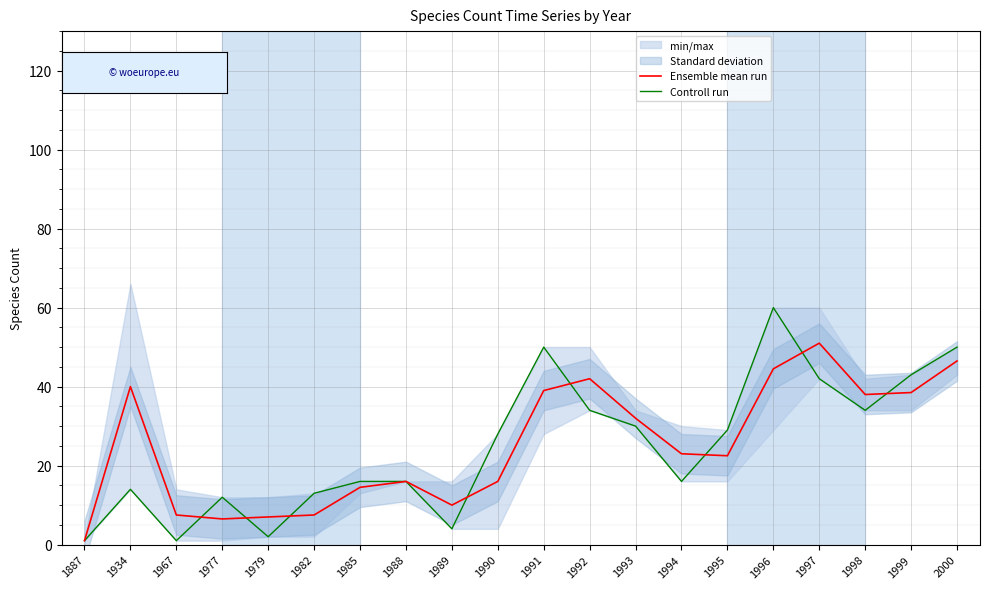

Which has a higher value, 1979 or 1988?

1988